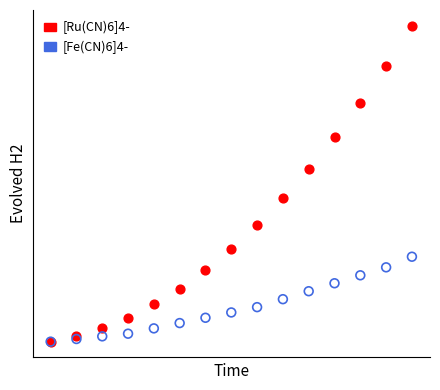

Which series reaches the maximum Y coordinate?

[Ru(CN)6]4-